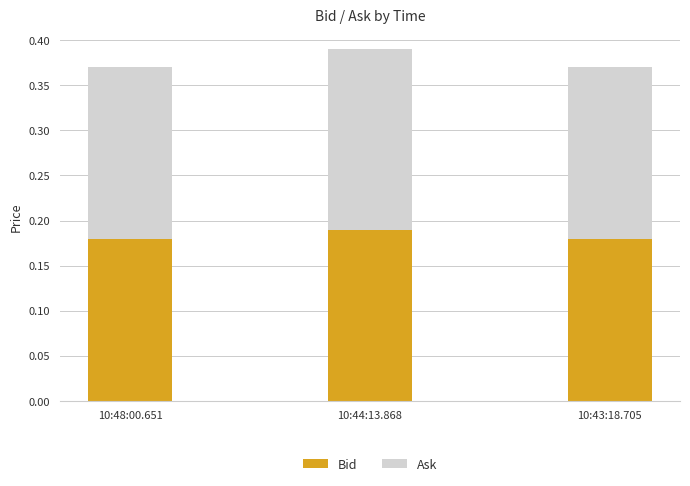

The value of Bid at 10:44:13.868 is 0.2. True or false?

True